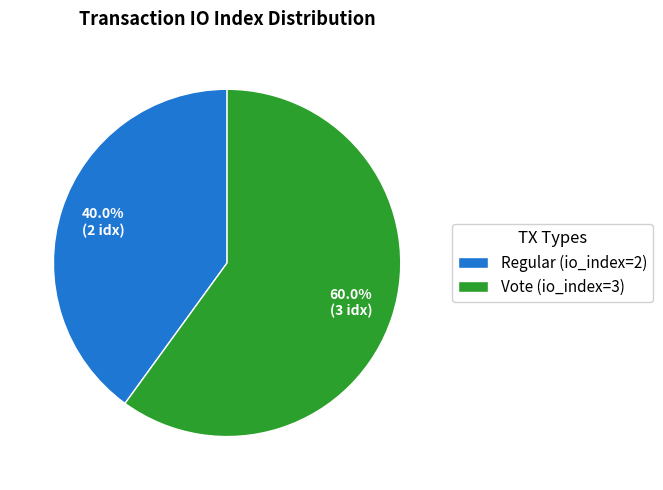

Combined, do Vote (io_index=3) and Regular (io_index=2) account for over 50%?

Yes